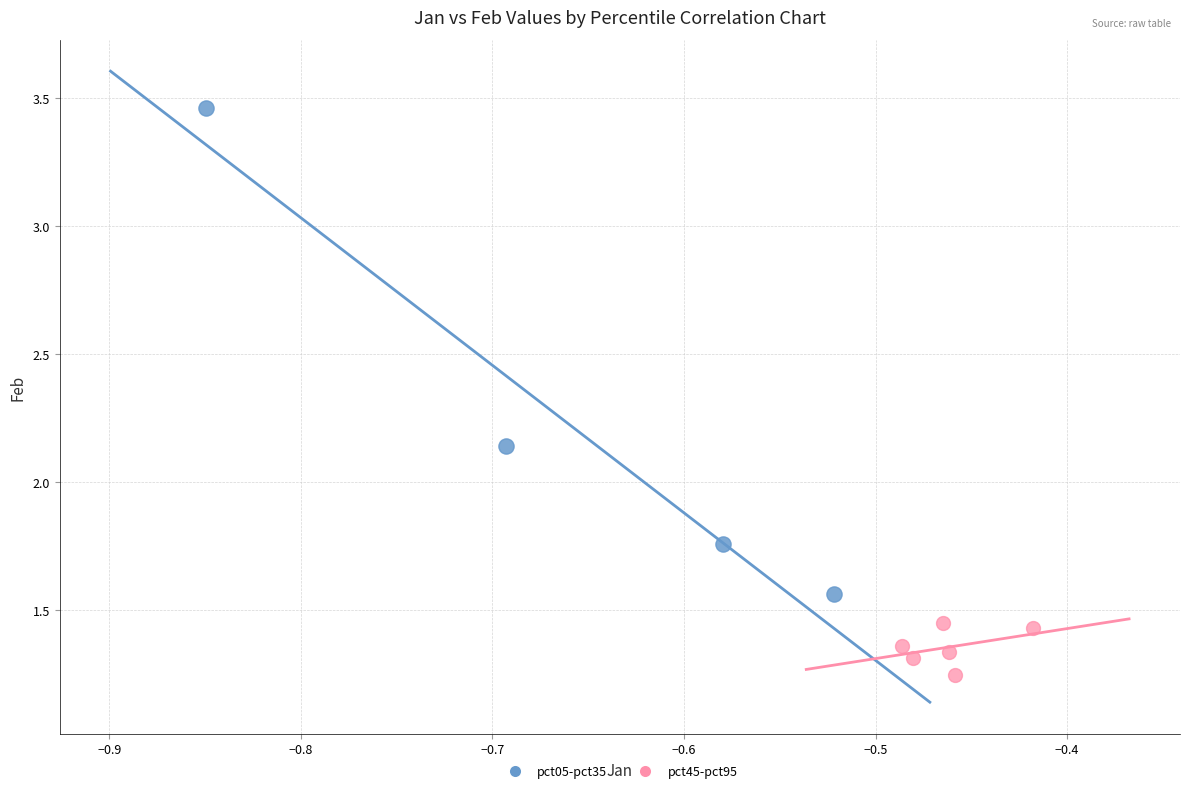

Which series reaches the minimum Y coordinate?

pct45-pct95